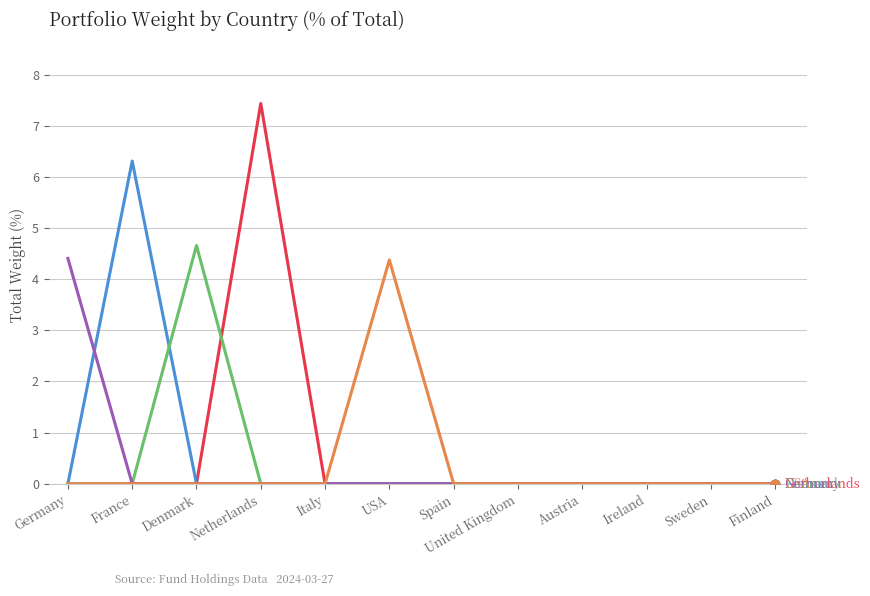

What is the difference between the highest and lowest values at Netherlands?

7.4